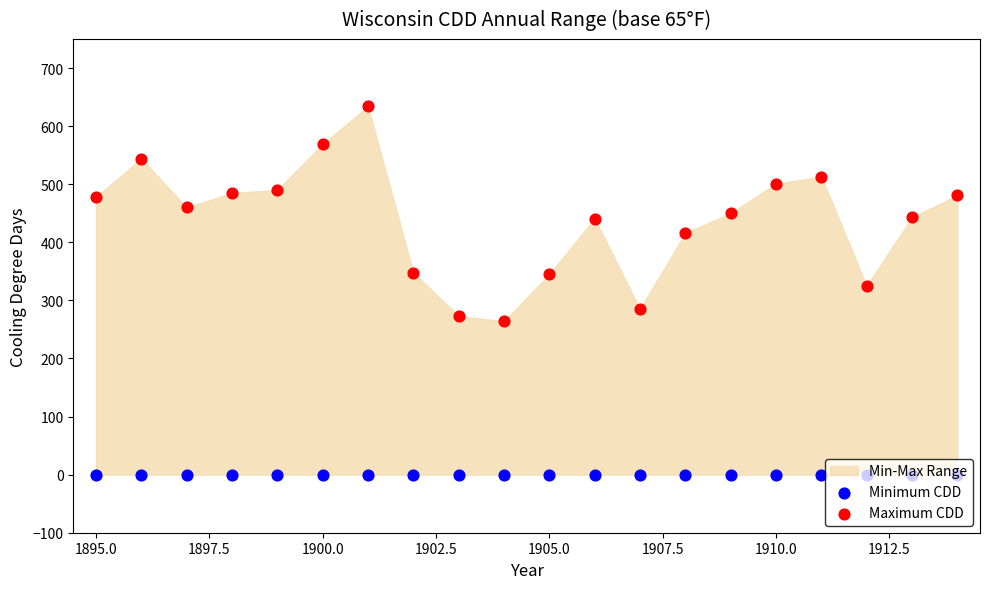

Is the value of Minimum CDD at 13 greater than the value of Maximum CDD at 1895.0?

No